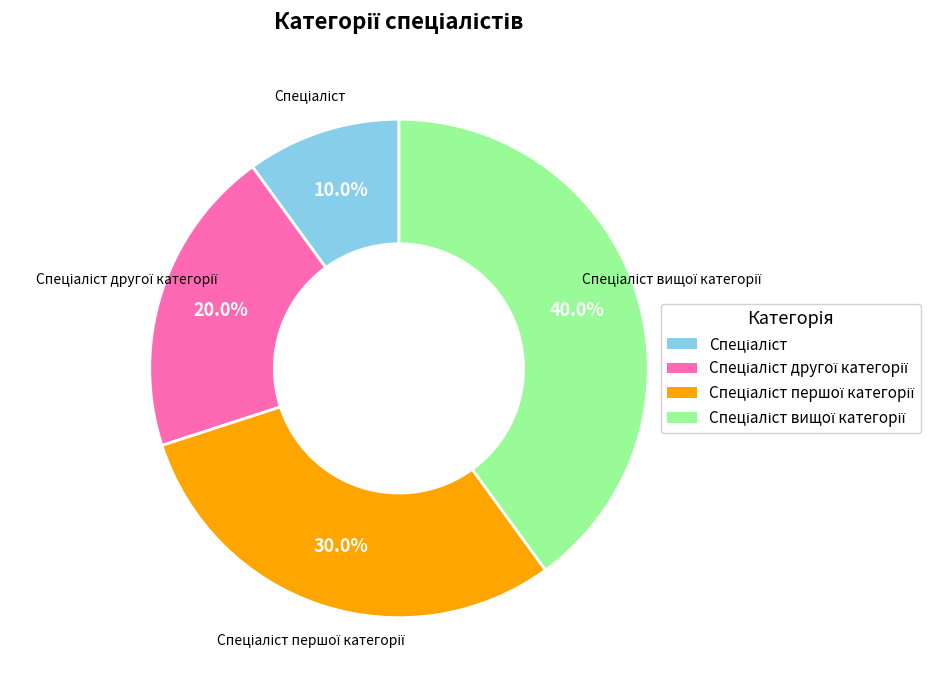

Is there a majority slice in this chart?

No